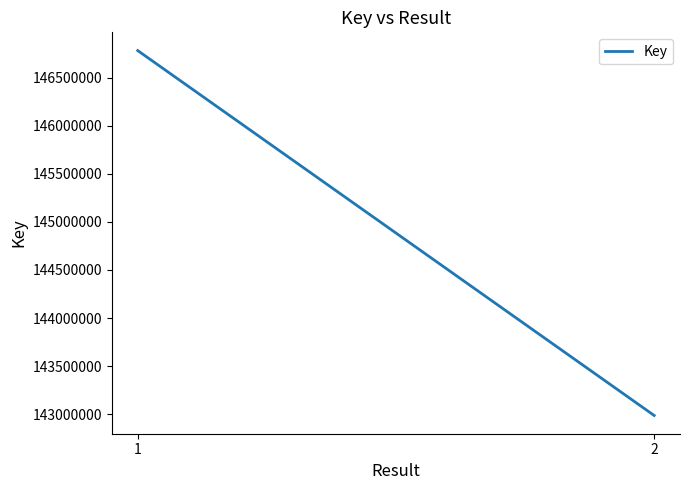

At which category does the chart reach its minimum across all series?

2